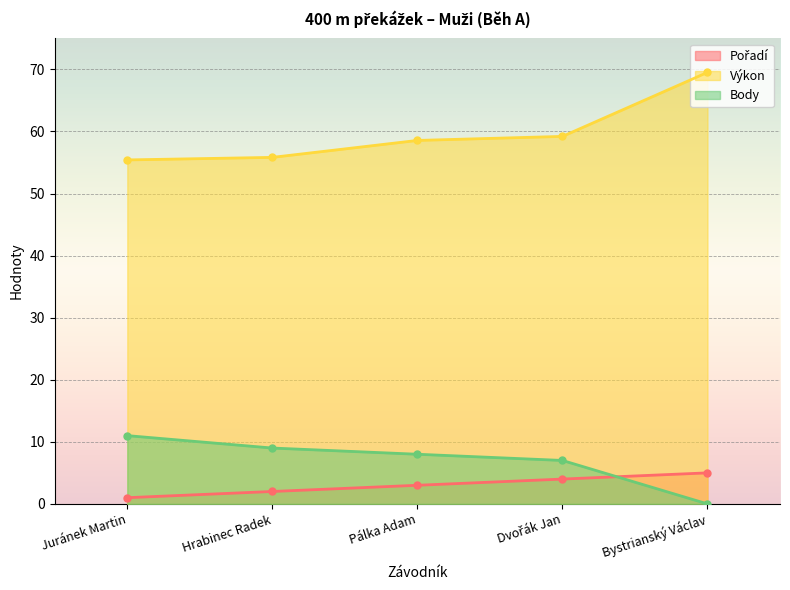

The Body series shows 14.1 at Pálka Adam. True or false?

False